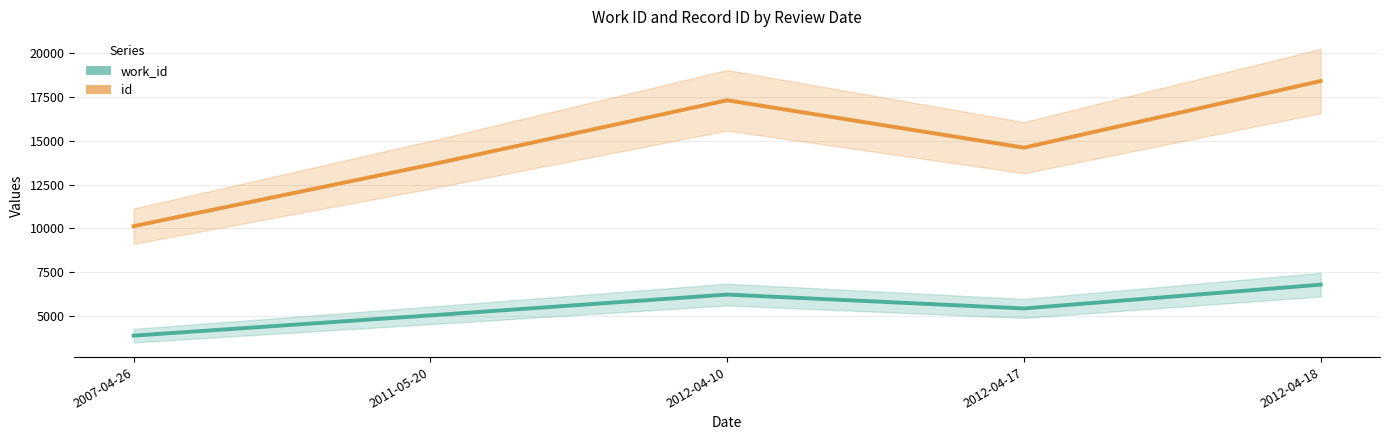

True or false: id and work_id cross at least once.

False